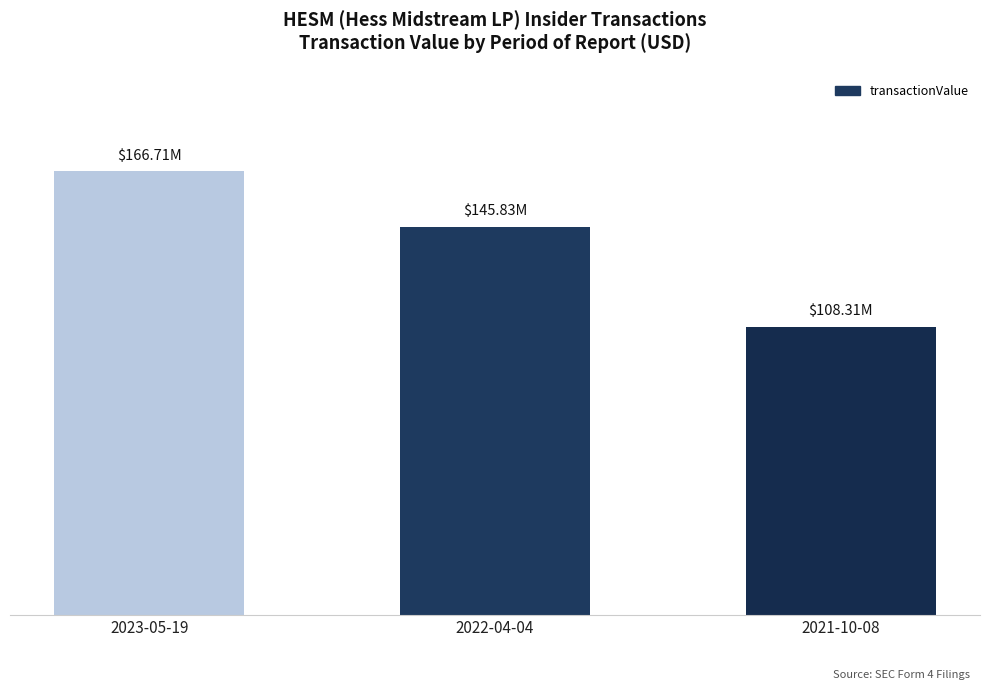

What is the label of the 2nd bar from the left?

2022-04-04